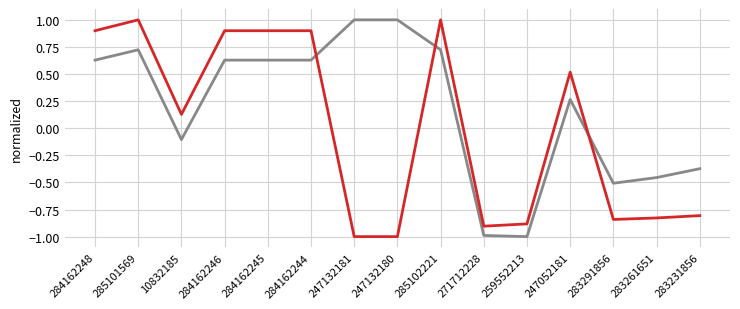

What is the spread (max minus min) of values at 283261651?

0.4